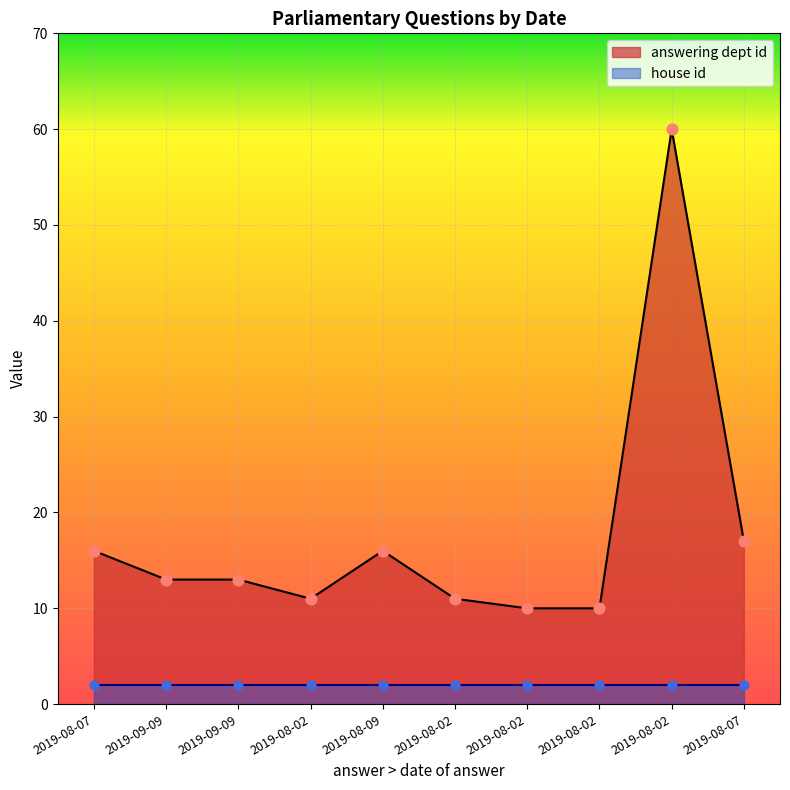

What is the ratio of the value at 2019-08-07 to the value at 2019-09-09?

1.2